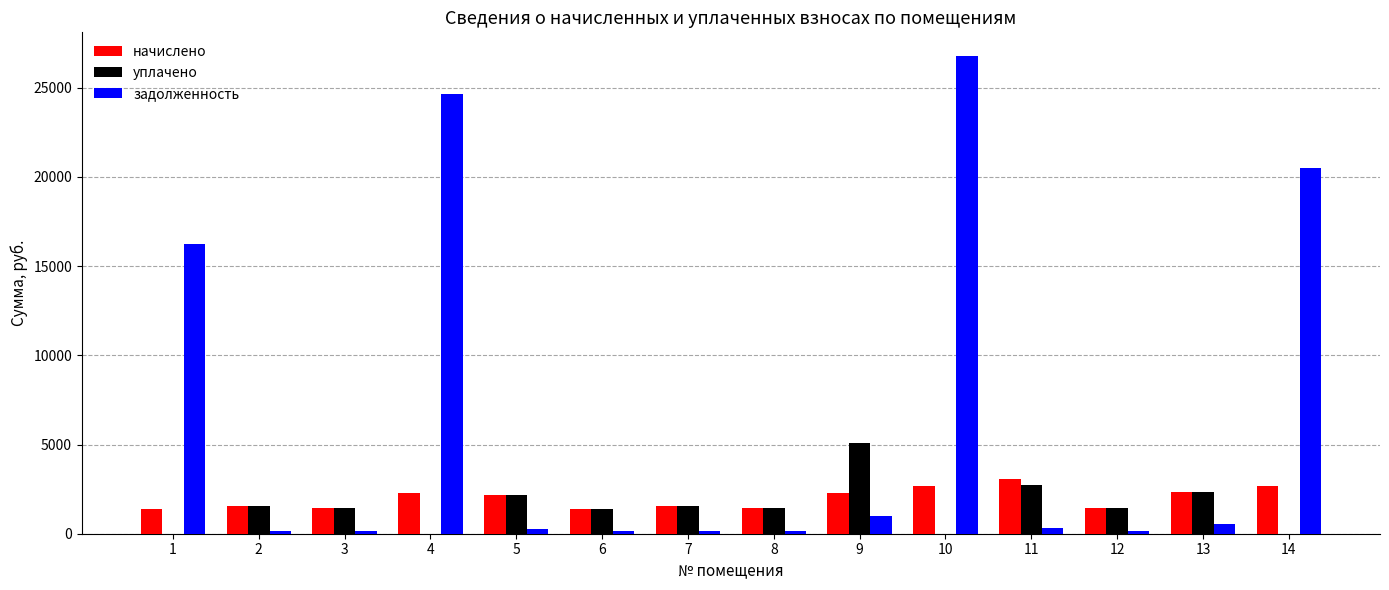

What is the sum of all задолженность values?

91232.2